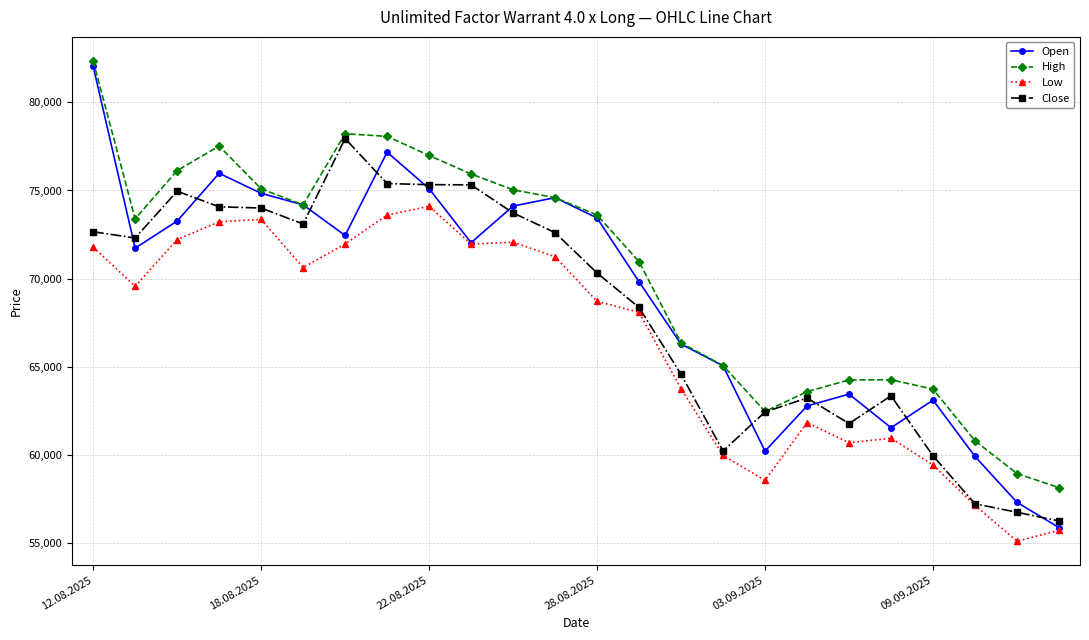

Which series has the widest spread of values?

Open